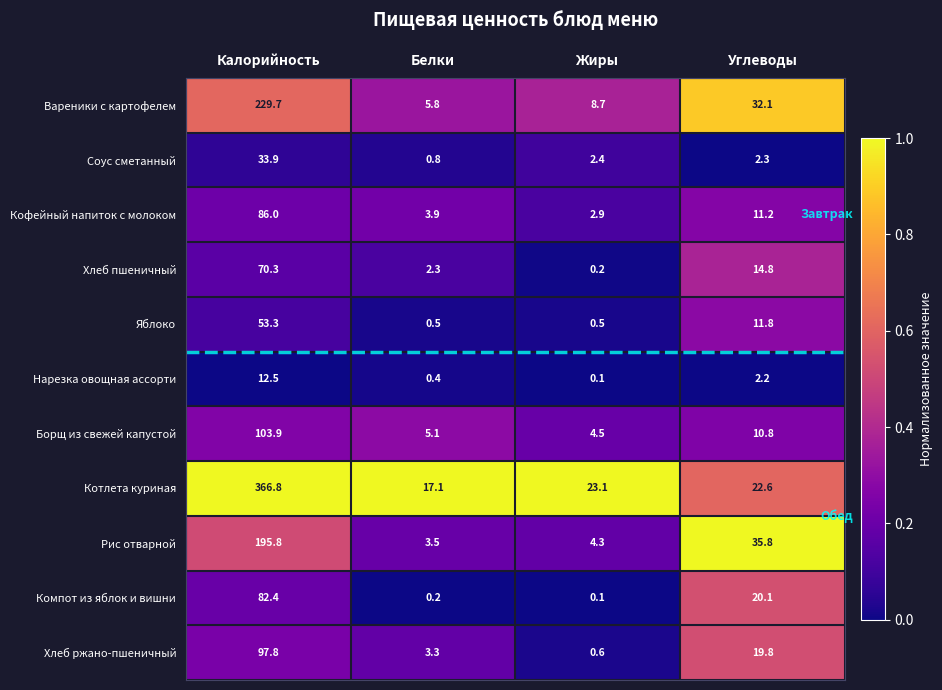

At how many categories does at least one series exceed 0?

4